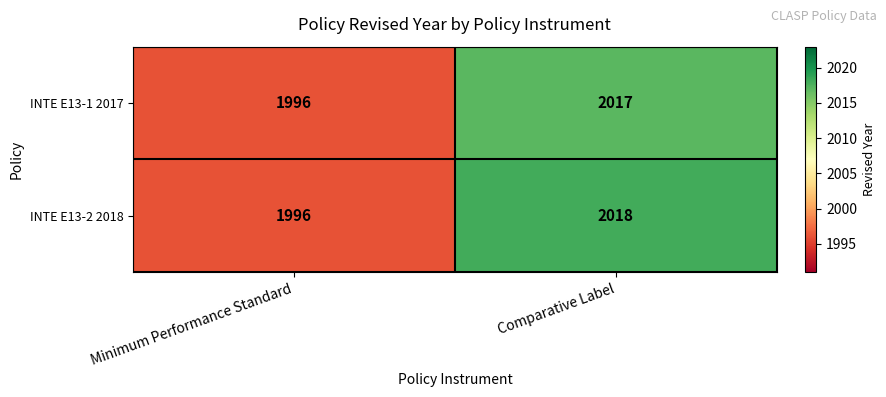

At which label does INTE E13-1 2017 reach its minimum?

Minimum Performance Standard